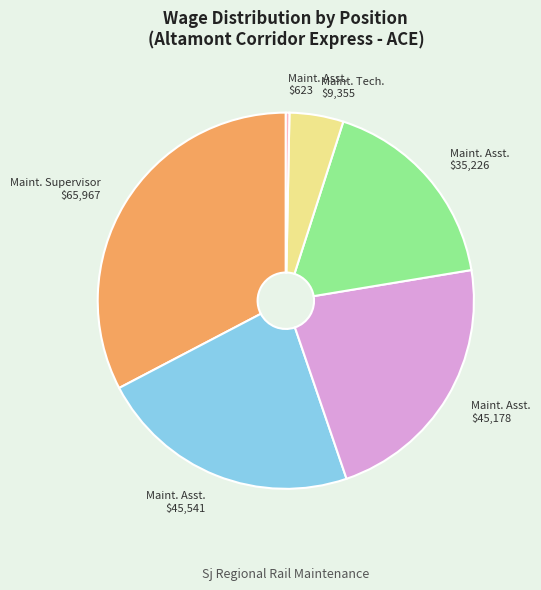

How many segments does this pie chart have?

6